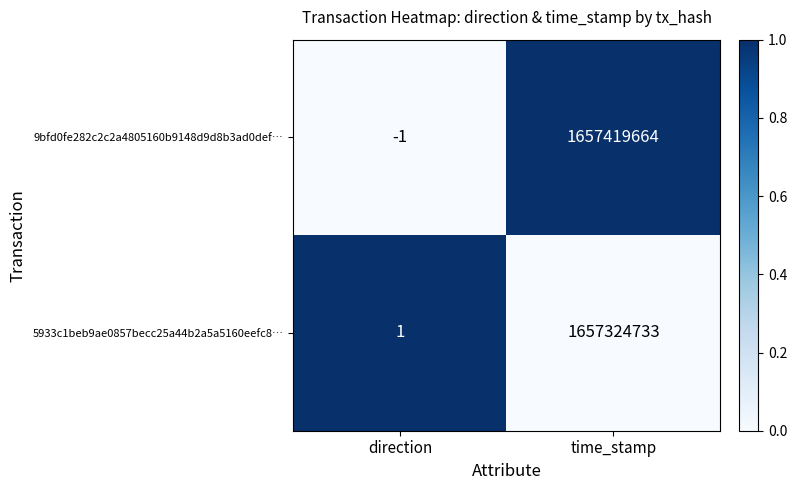

What is the average value of the 9bfd0fe282c2c2a4805160b9148d9d8b3ad0def… series?

828709832